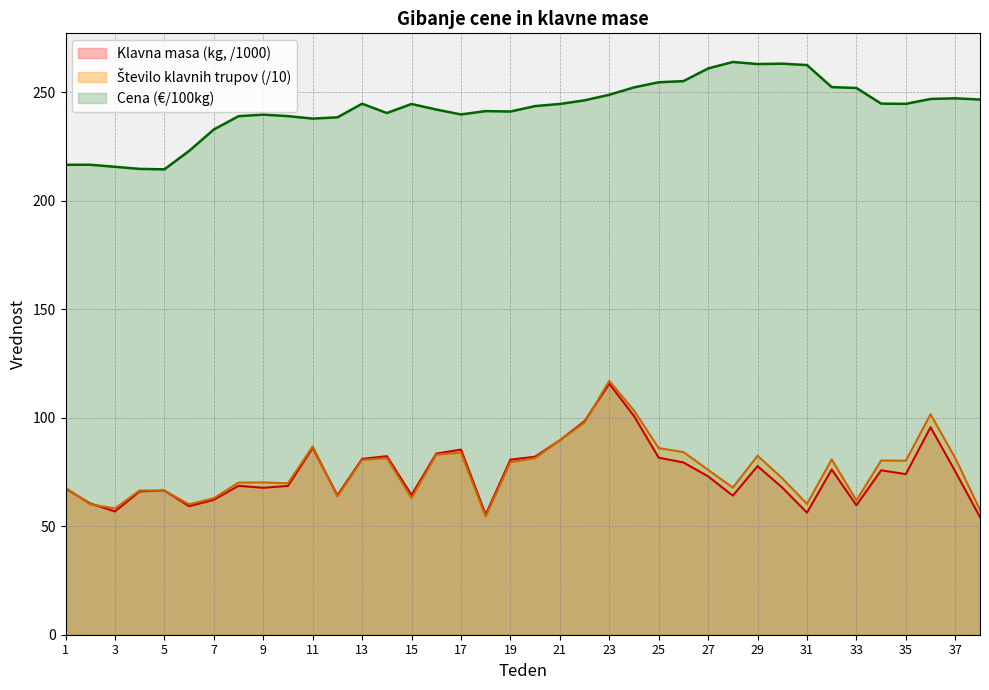

What is the minimum value for Klavna masa (kg, /1000)?

54.2